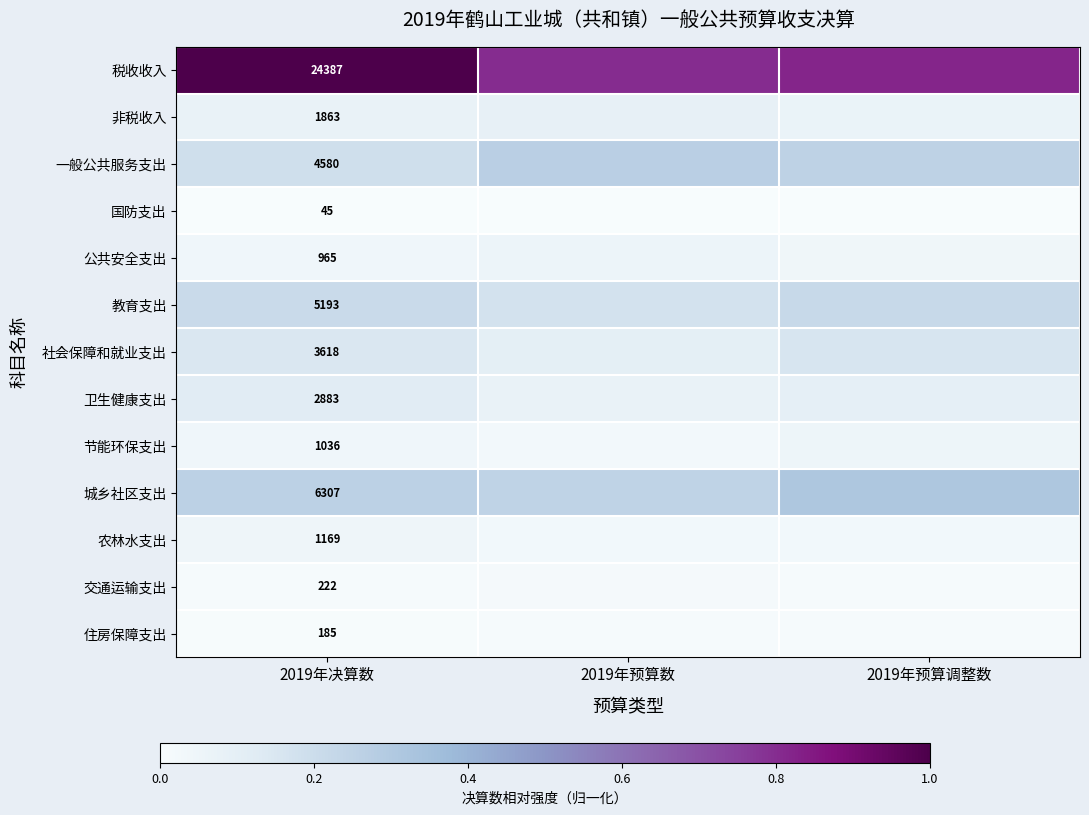

Is it true that 一般公共服务支出 equals 0.2 at 2019年决算数?

False